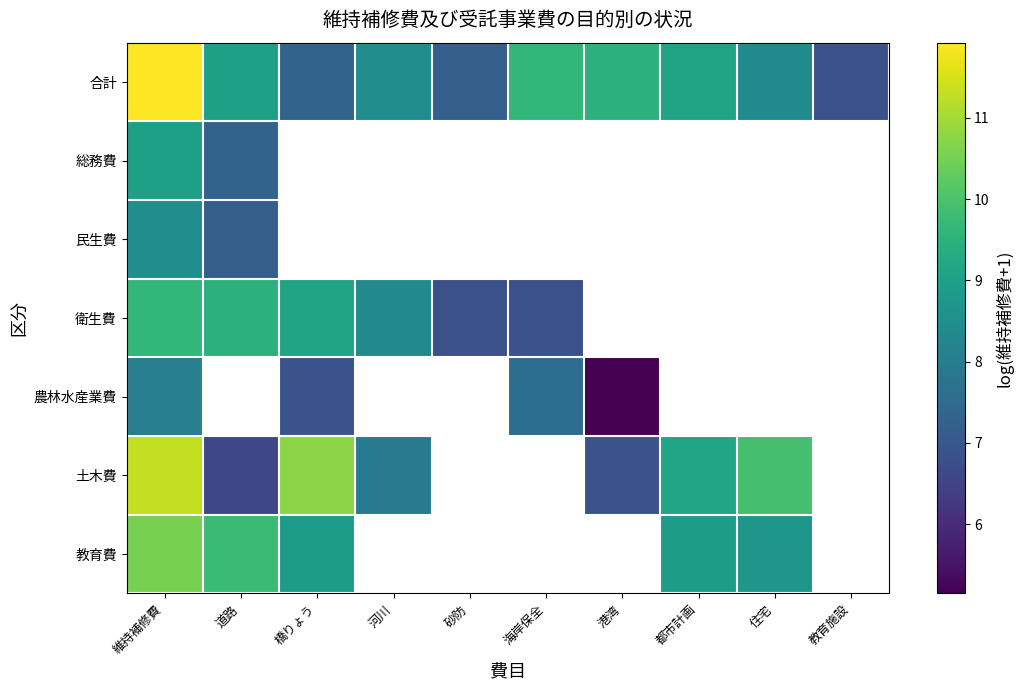

What is the difference between the highest and lowest values at 橋りょう?

3.8